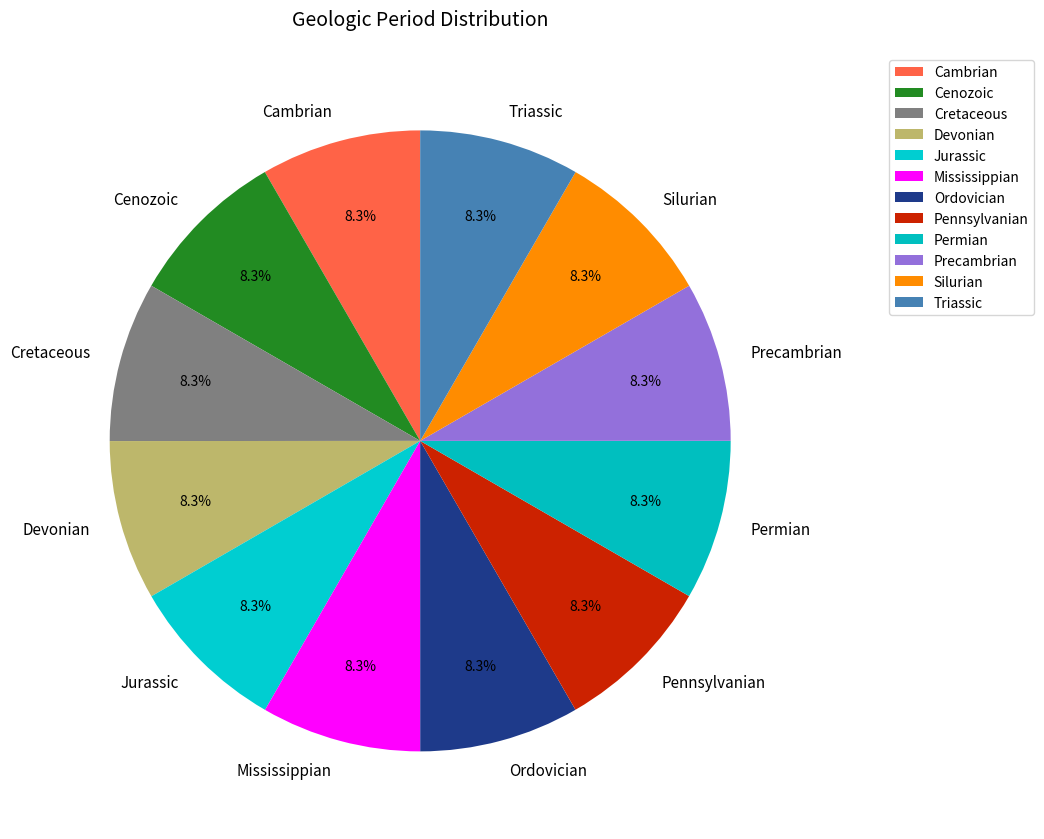

Do Jurassic and Cenozoic together represent more than half of the pie?

No